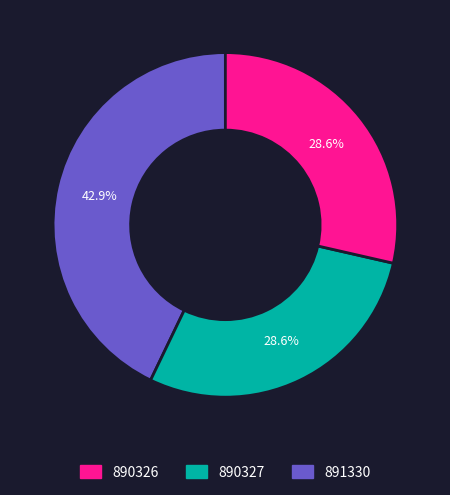

Is there any slice that represents more than half of the pie?

No